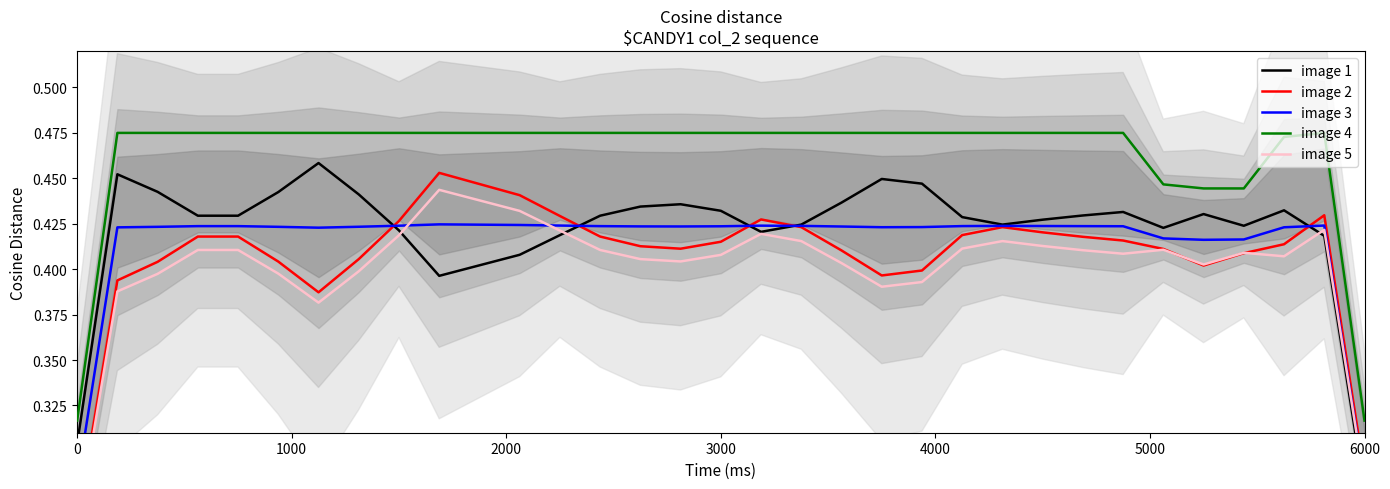

True or false: image 4 has a value of 0.8 at 3000.

False